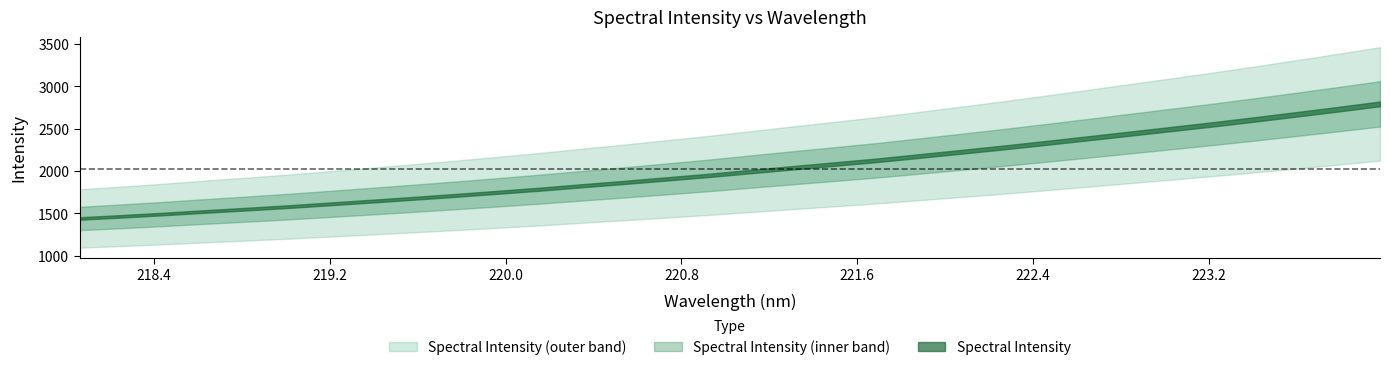

Does the chart display data point markers on the line(s)?

No